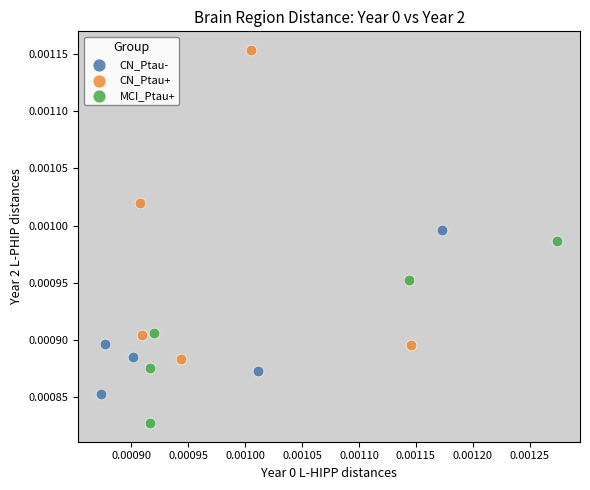

What are all the series names shown in the legend?

CN_Ptau-, CN_Ptau+, MCI_Ptau+